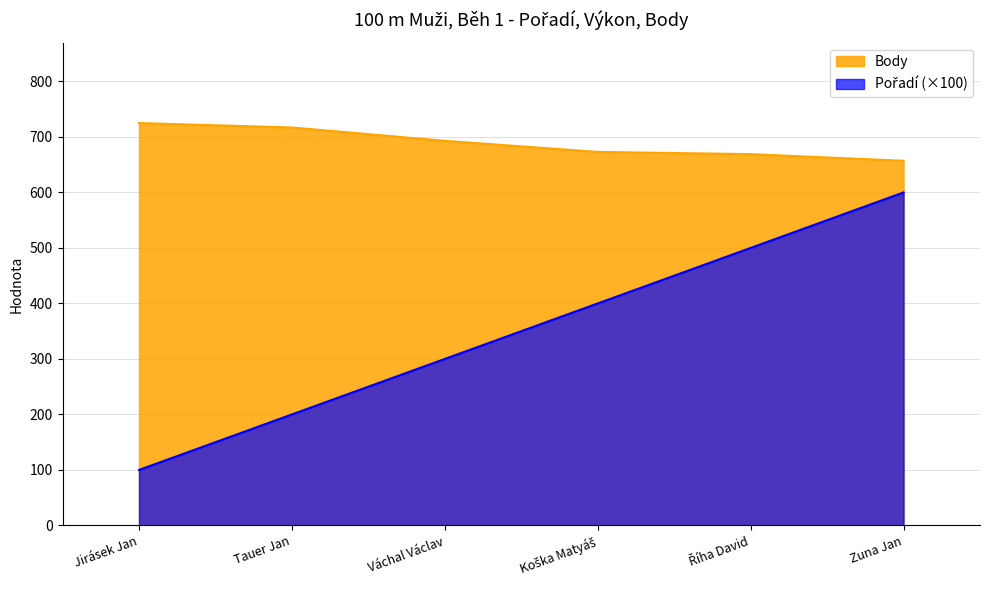

Reading left to right, what are all the values shown in this chart?

Pořadí: 100	200	300	400	500	600
Výkon: 725	717	693	673	669	657